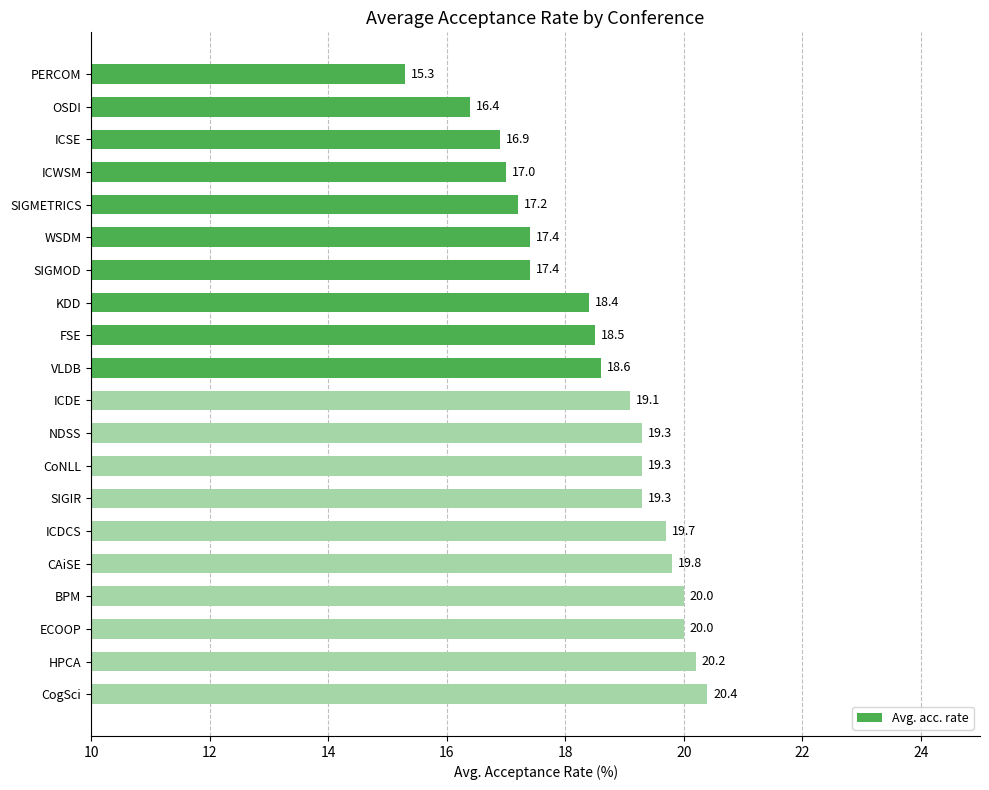

Reading top to bottom, what are all the values shown in this chart?

15.3	16.4	16.9	17.0	17.2	17.4	17.4	18.4	18.5	18.6	19.1	19.3	19.3	19.3	19.7	19.8	20.0	20.0	20.2	20.4